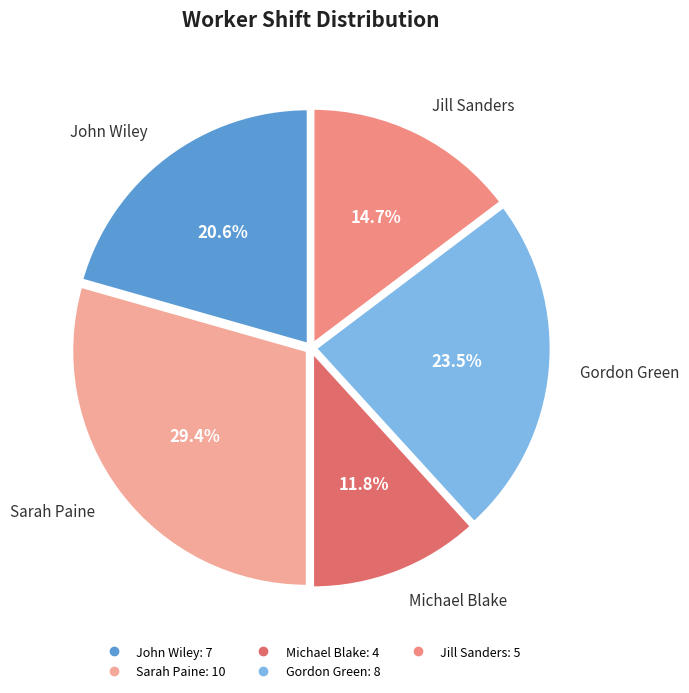

Is there any slice that represents more than half of the pie?

No